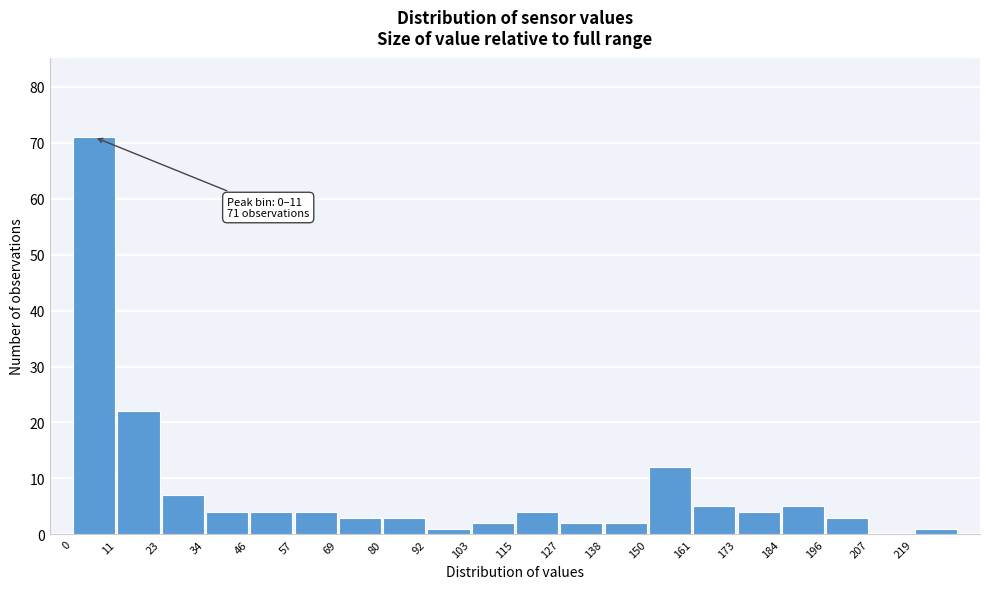

Over which range of the x-axis is the bar tallest?

0 to 12